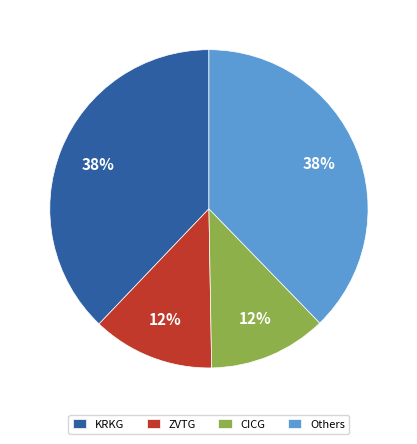

What percentage is the CICG slice, to the nearest percent?

12%